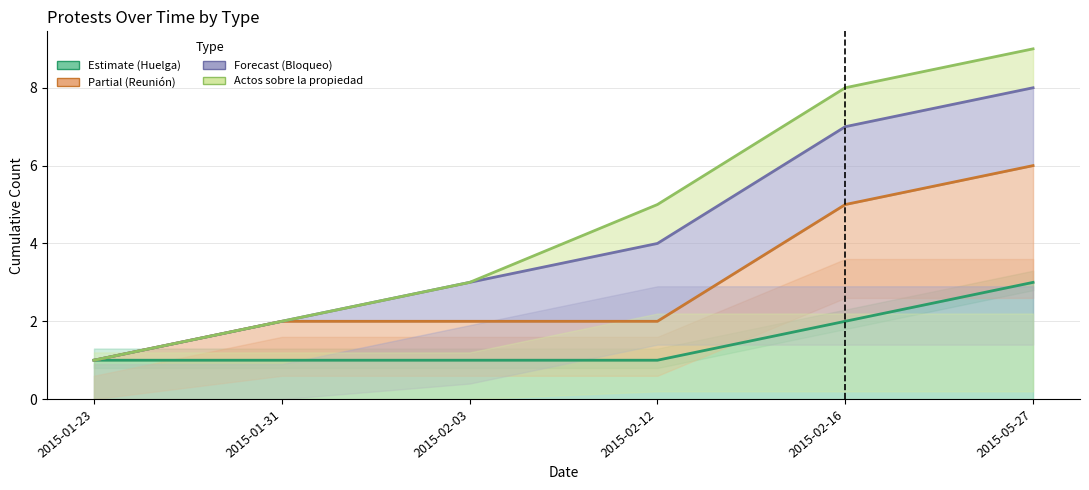

True or false: Actos sobre la propiedad and Bloqueo intersect in this chart.

False